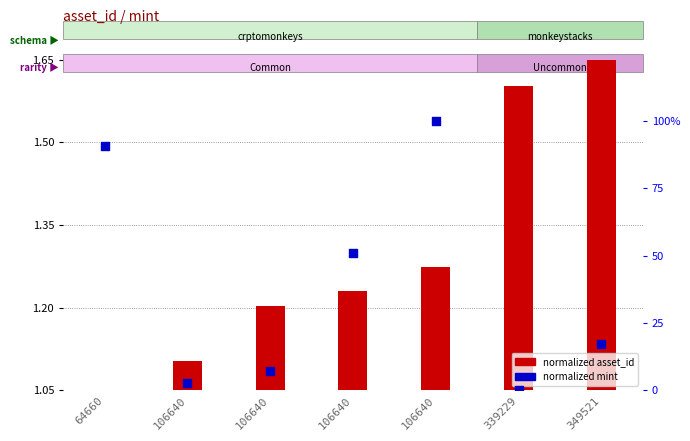

What is the total value across all series at 106640?

2.6